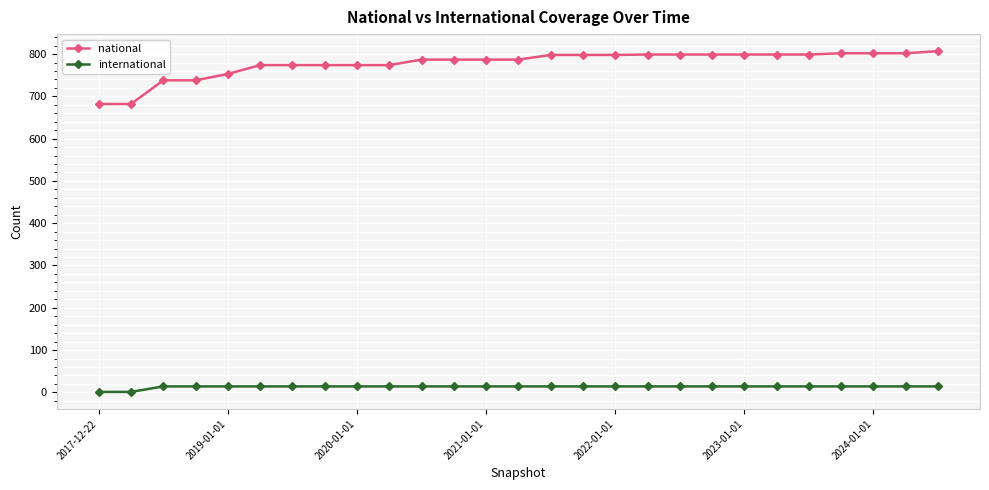

Does the chart have visible grid lines?

Yes